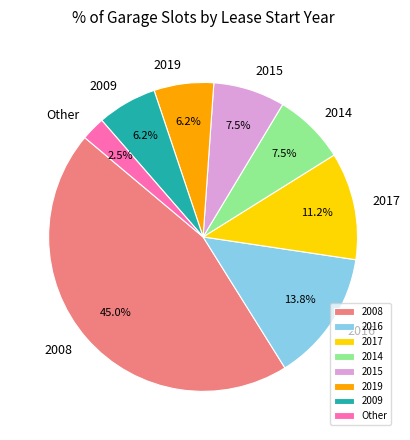

Does Other represent more than half of the total?

No